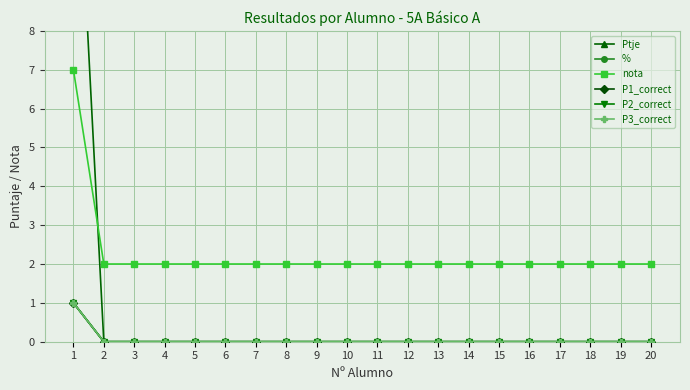

How many lines are shown in the chart?

6